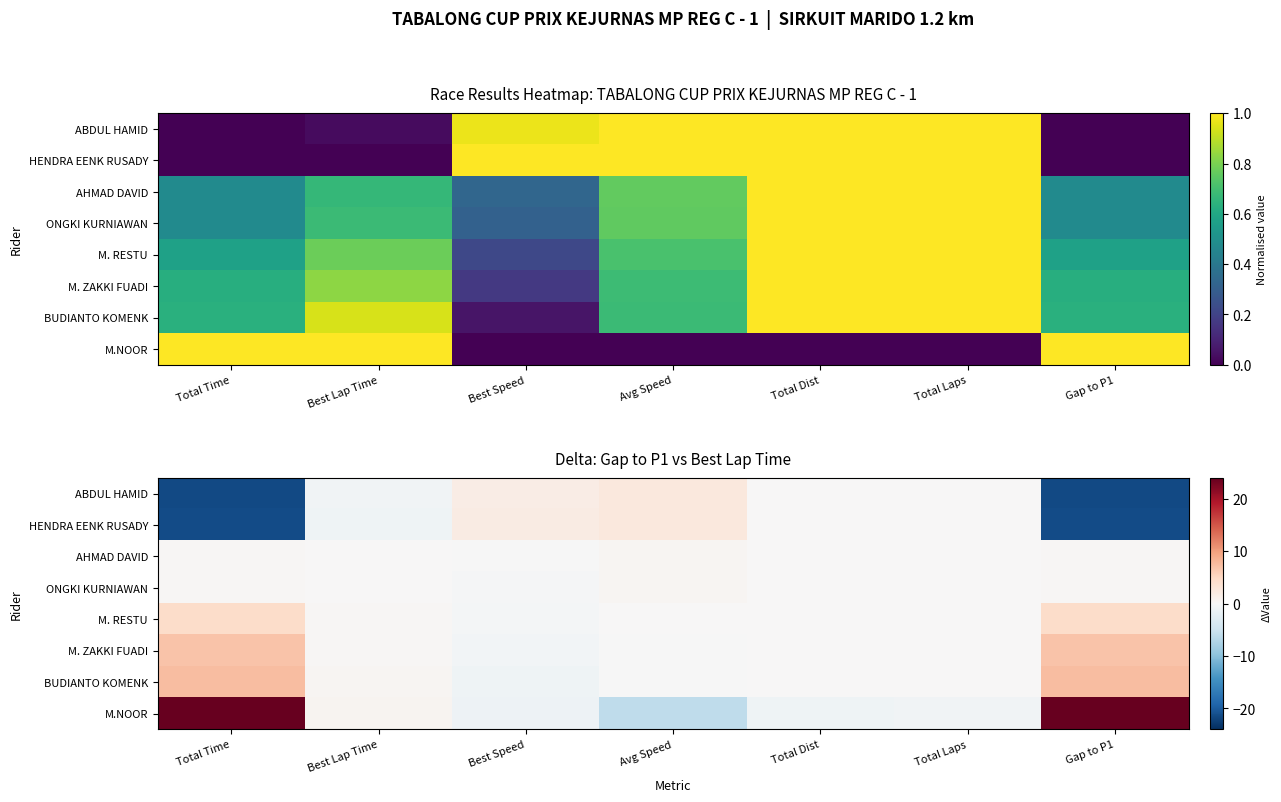

What is the minimum value for M. ZAKKI FUADI?

-0.7